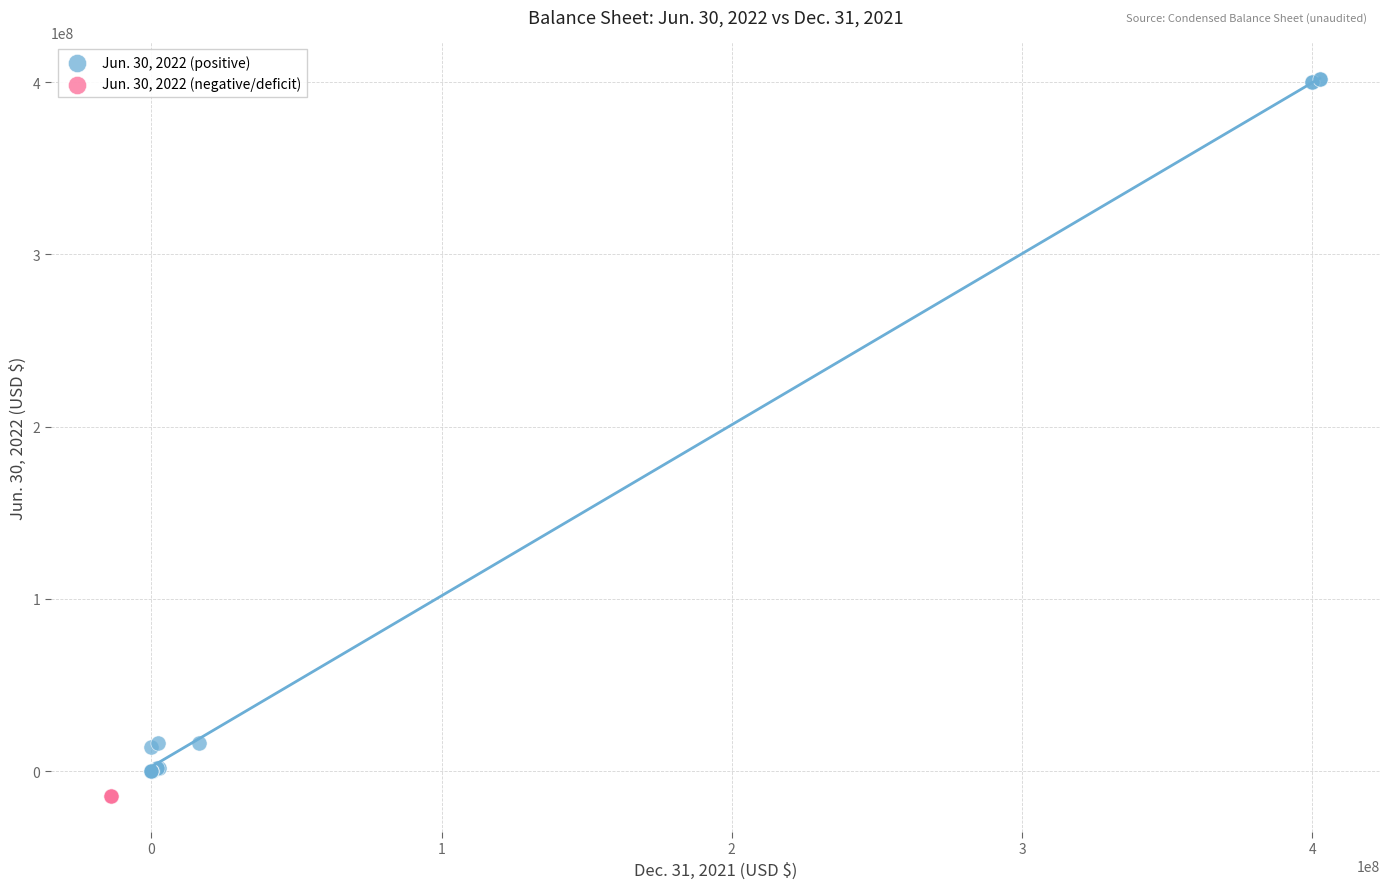

Which series reaches the minimum Y coordinate?

Jun. 30, 2022 (negative/deficit)